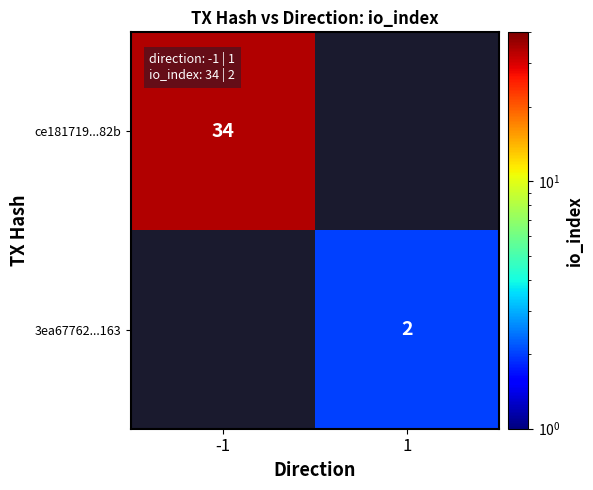

What is the smallest value displayed?

2.0